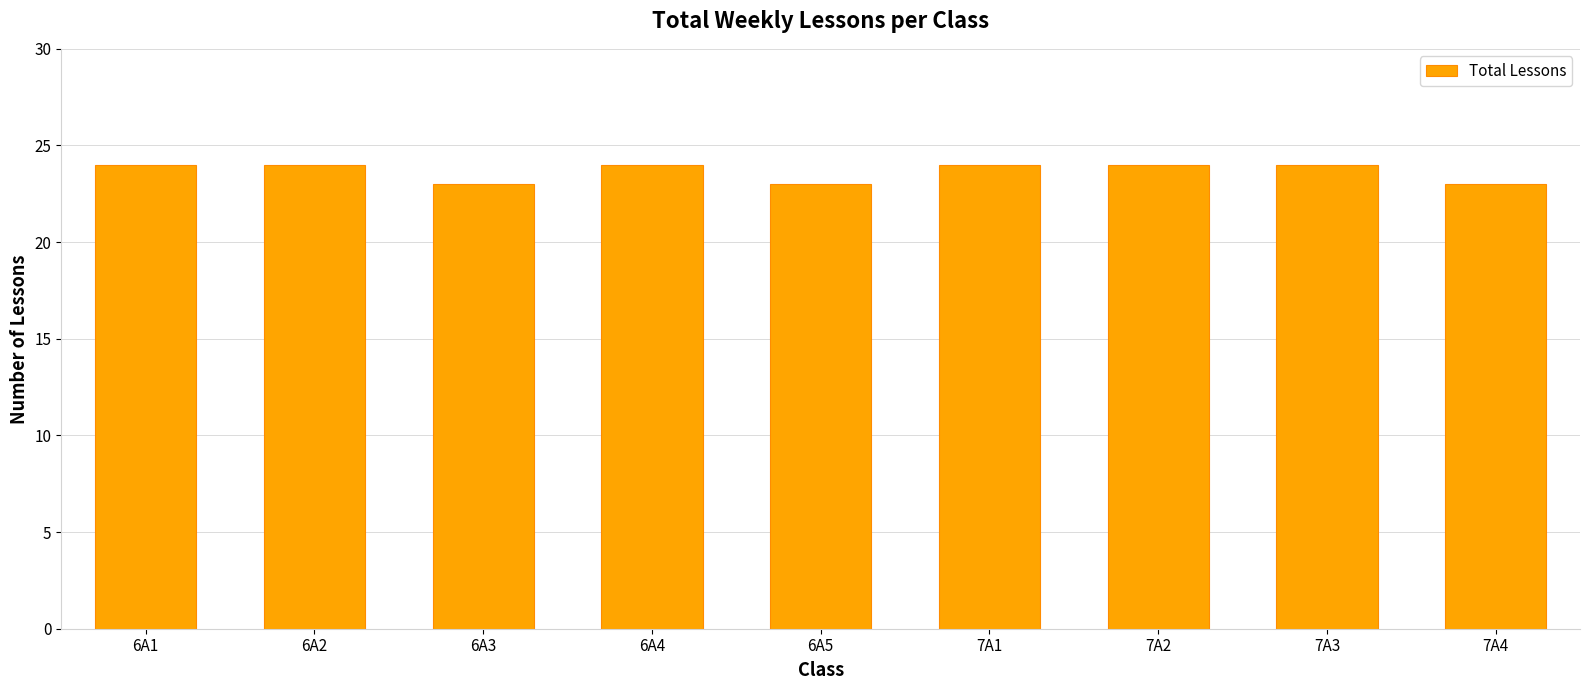

Approximately how many times larger is the value at 6A1 compared to 7A3?

1.0